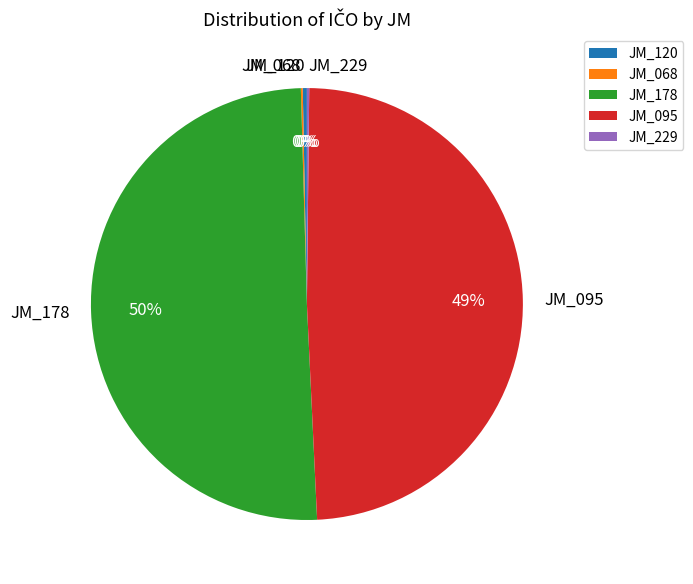

What is the largest slice in the pie chart?

JM_178